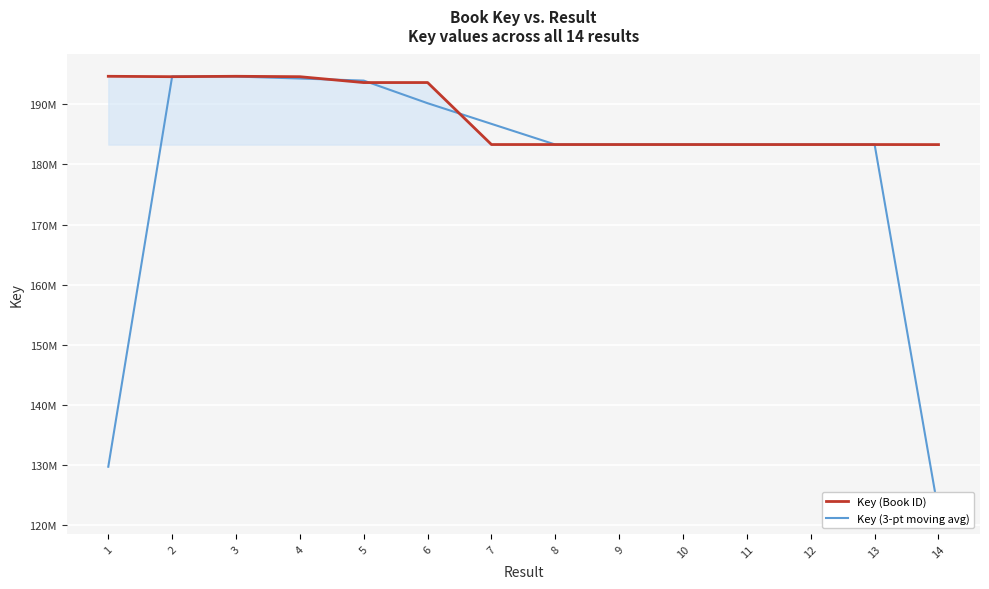

The Key (3-pt moving avg) series shows 47987565.3 at 14. True or false?

False